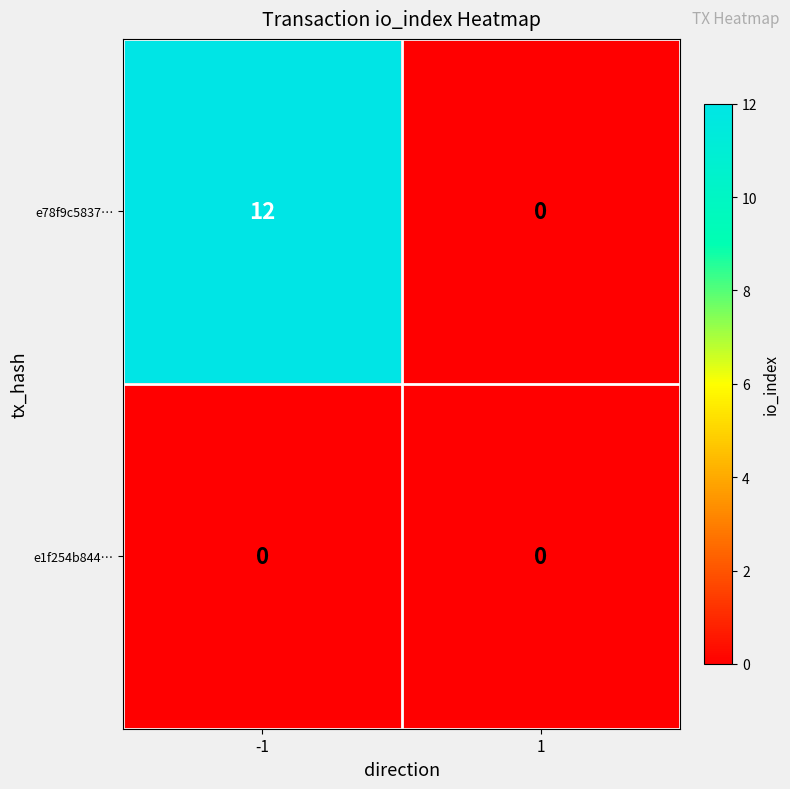

True or false: e78f9c5837… has a value of 0 at 1.

True